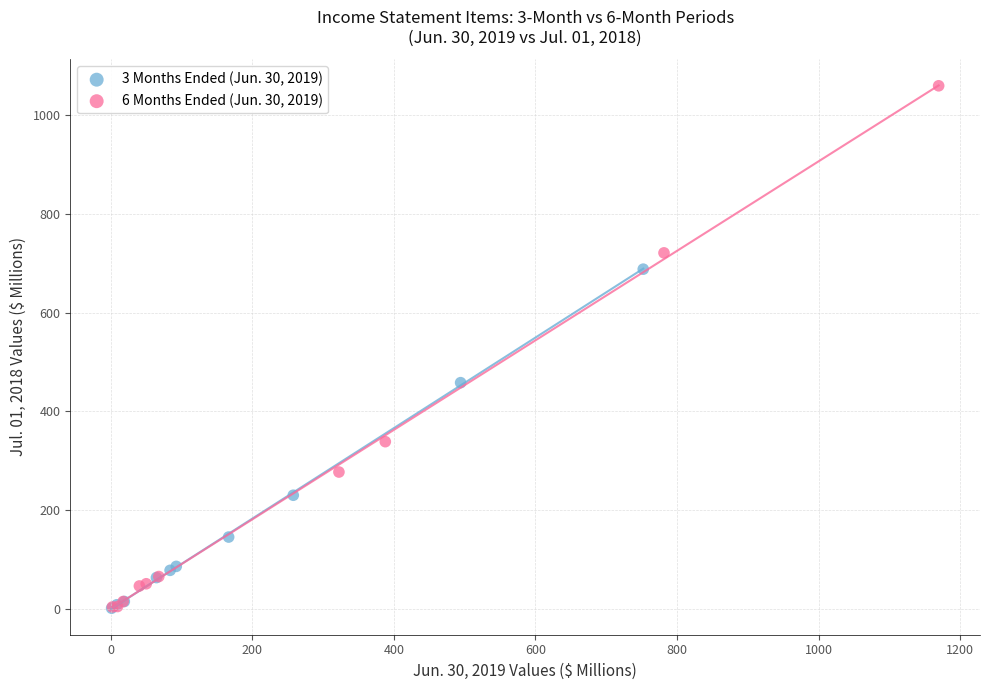

Which series has the widest spread of Y values?

6 Months Ended (Jun. 30, 2019)